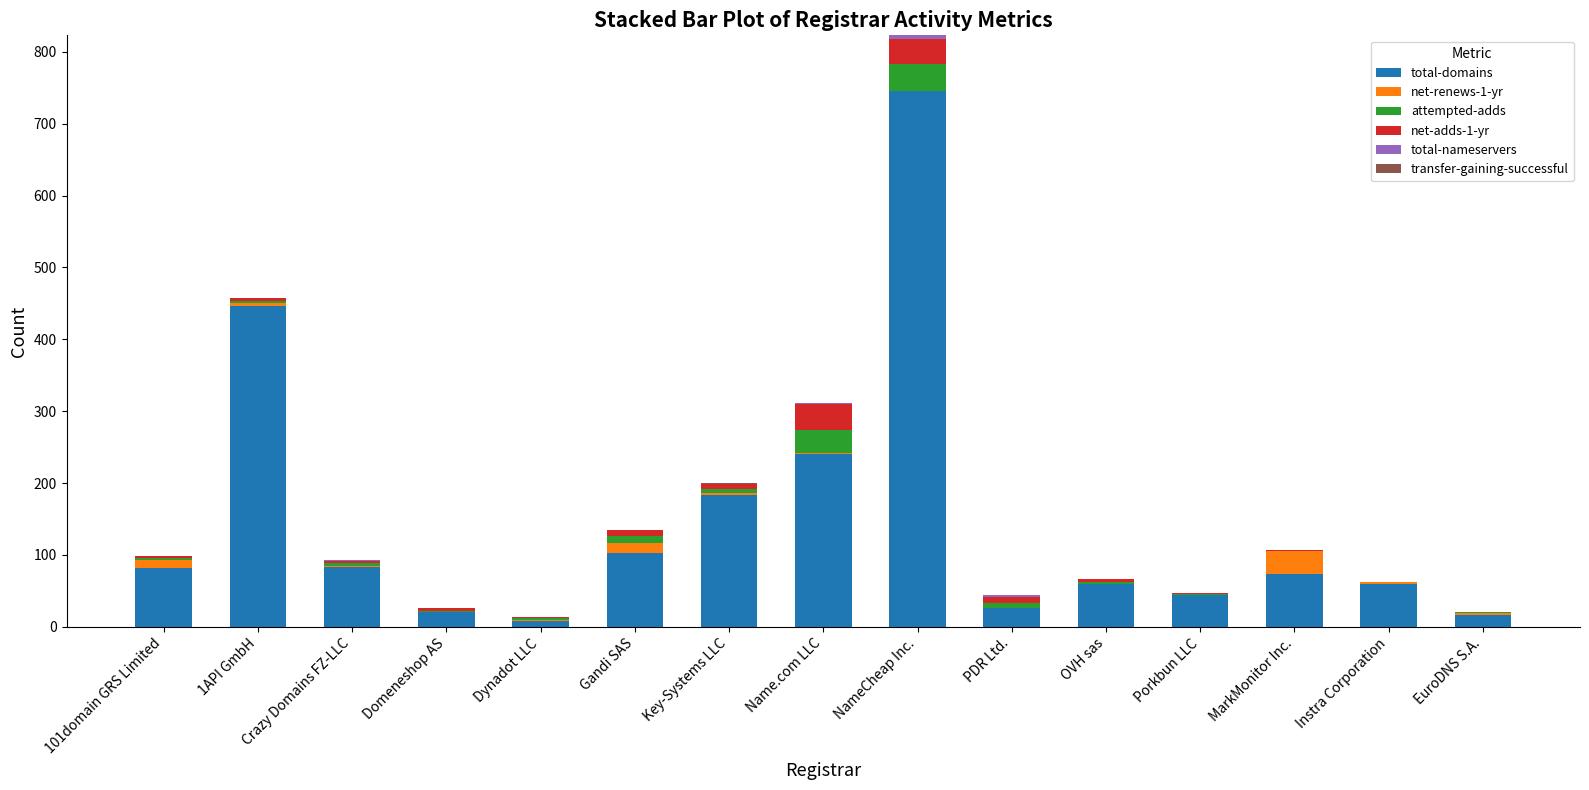

At which category is the sum across all series the highest?

NameCheap Inc.